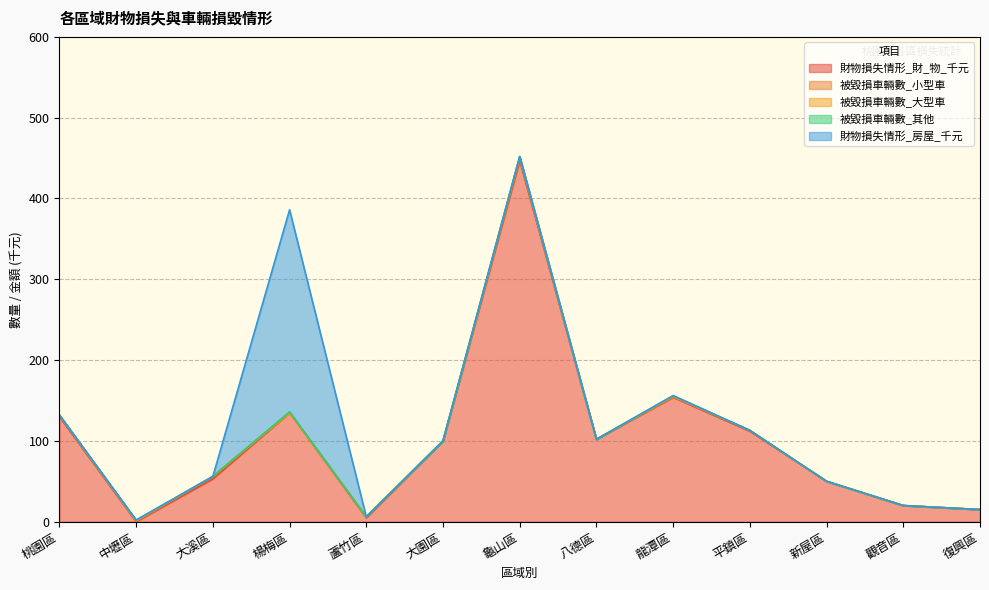

What is the difference between the 被毀損車輛數_大型車 values at 桃園區 and 龜山區?

2